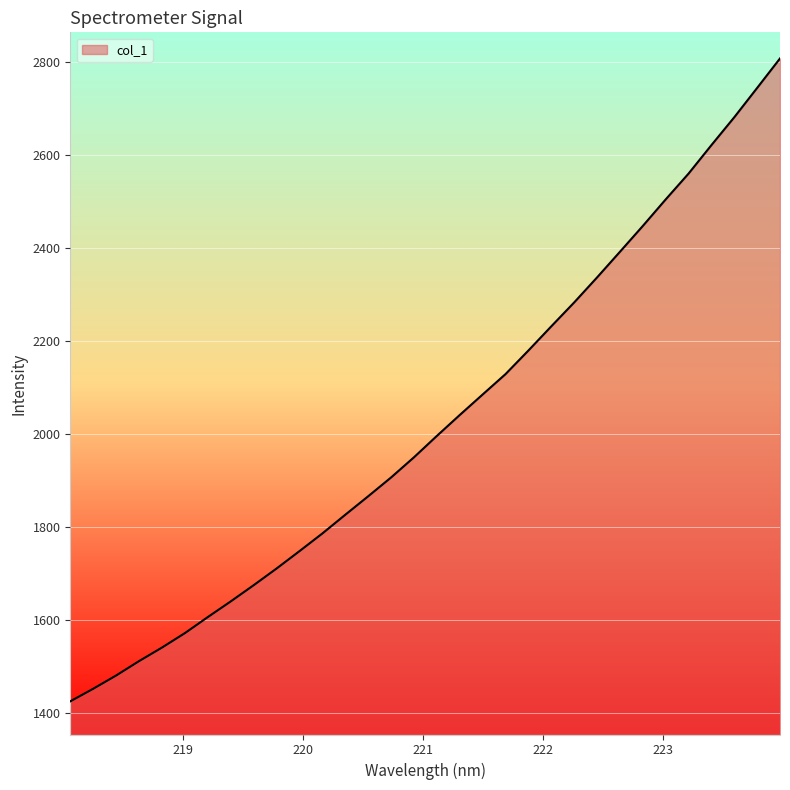

Reading left to right, extract all data points from this chart.

1425.5	1452.5	1481.0	1512.0	1541.1	1572.1	1606.6	1640.2	1675.0	1710.9	1748.2	1786.2	1826.4	1866.1	1906.6	1949.9	1995.9	2040.8	2084.9	2128.7	2179.4	2231.4	2282.7	2336.4	2391.6	2447.1	2504.1	2559.6	2620.8	2680.7	2743.8	2807.1